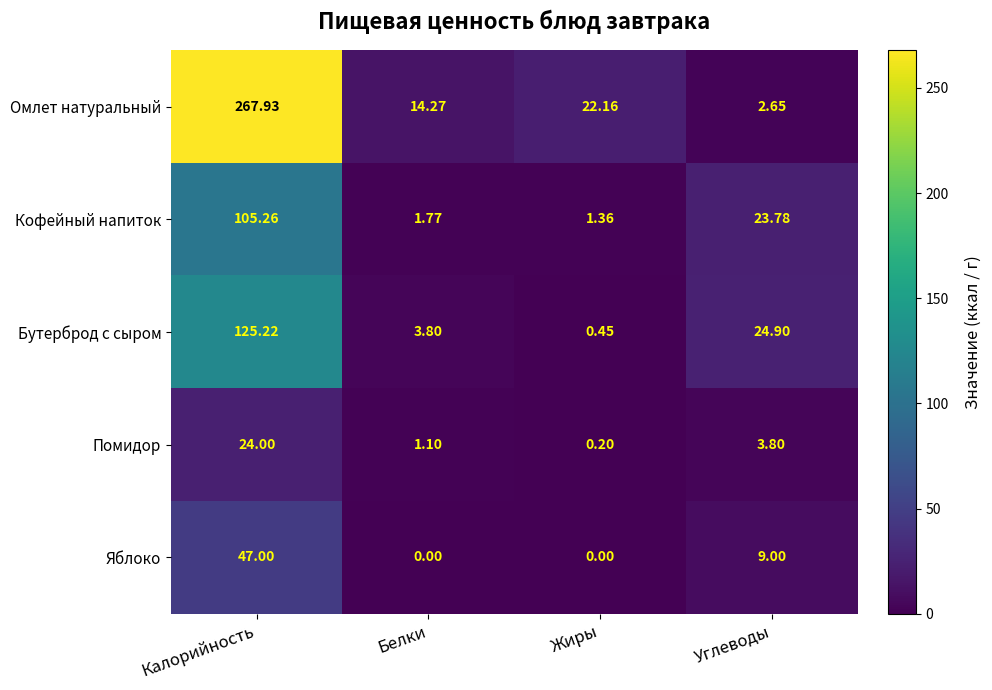

Between Калорийность and Углеводы, which series saw the biggest shift?

Омлет натуральный